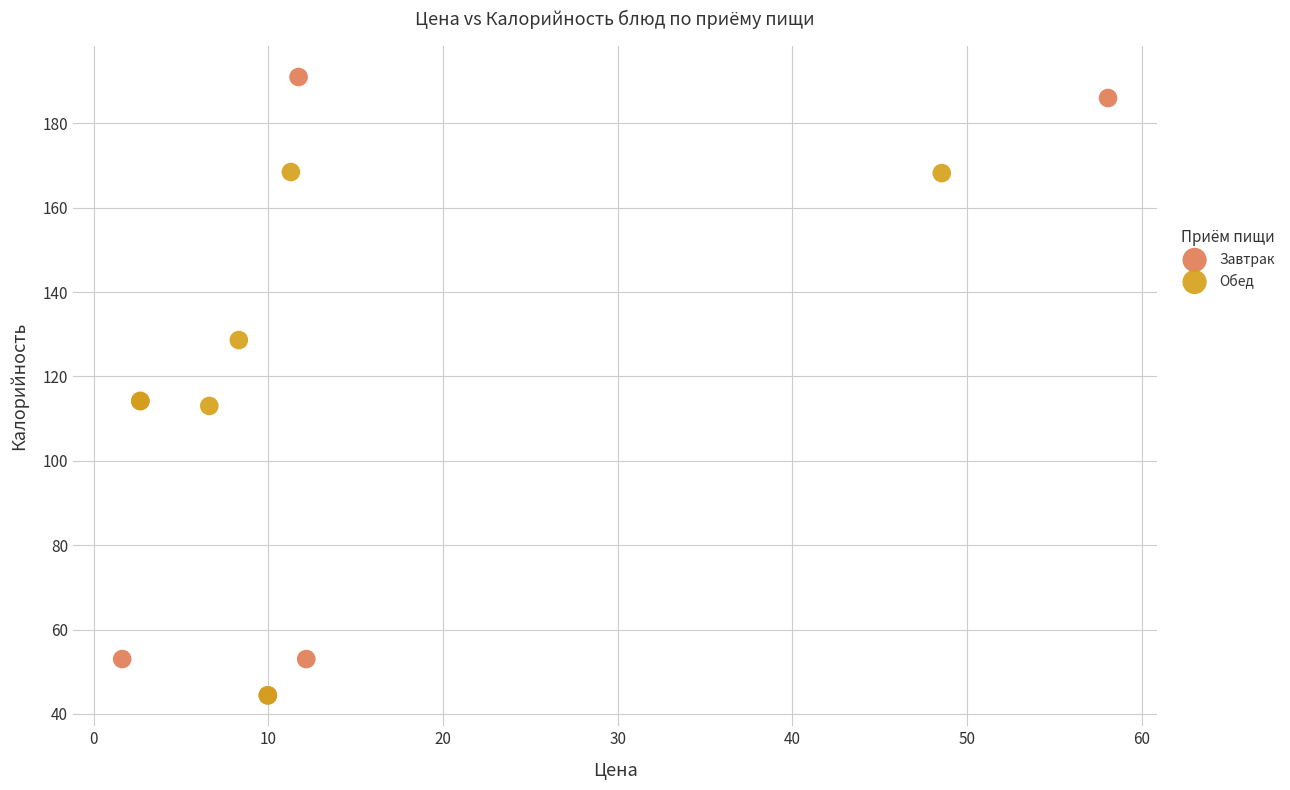

Which series has the widest spread of Y values?

Завтрак